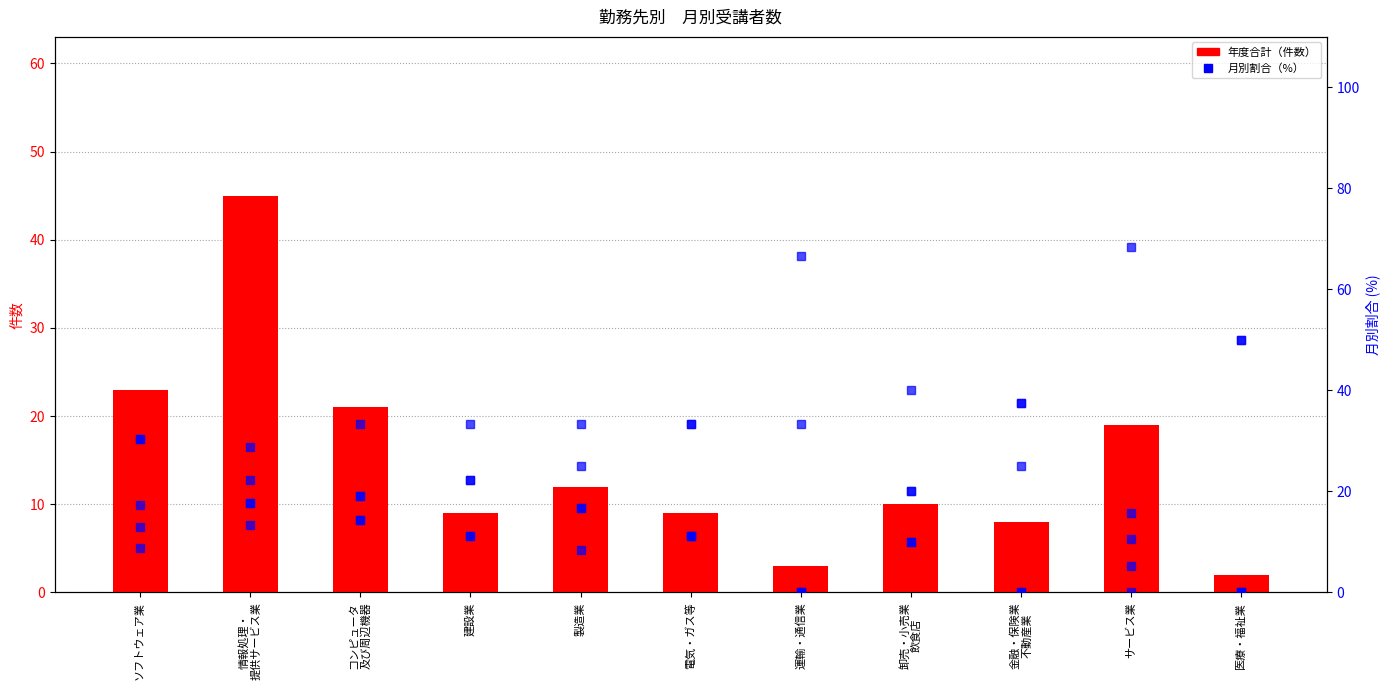

What is the lowest value of the 年度合計（件数） series?

2.0